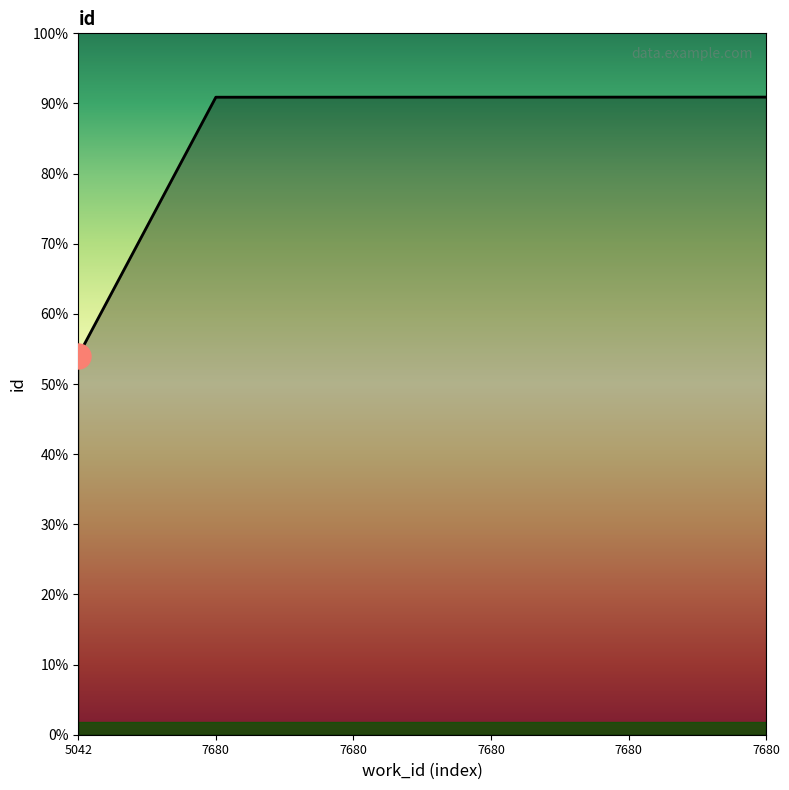

Between 7680 and 7680, which is larger?

7680